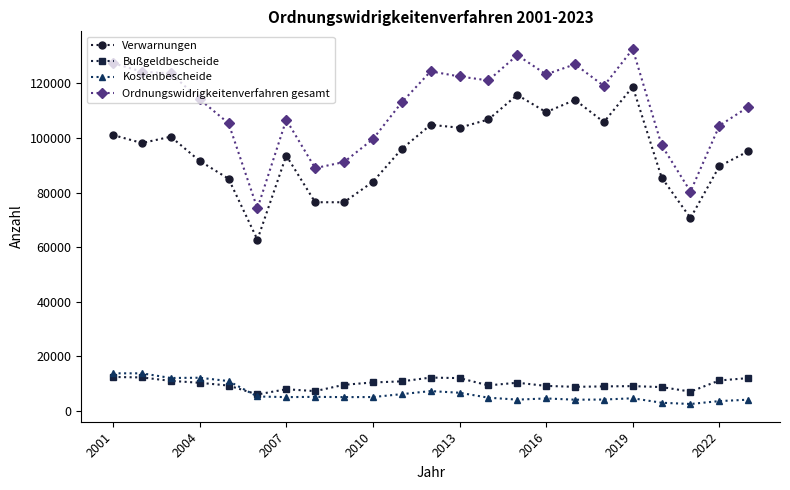

Which series has the largest range (max minus min)?

Ordnungswidrigkeitenverfahren gesamt